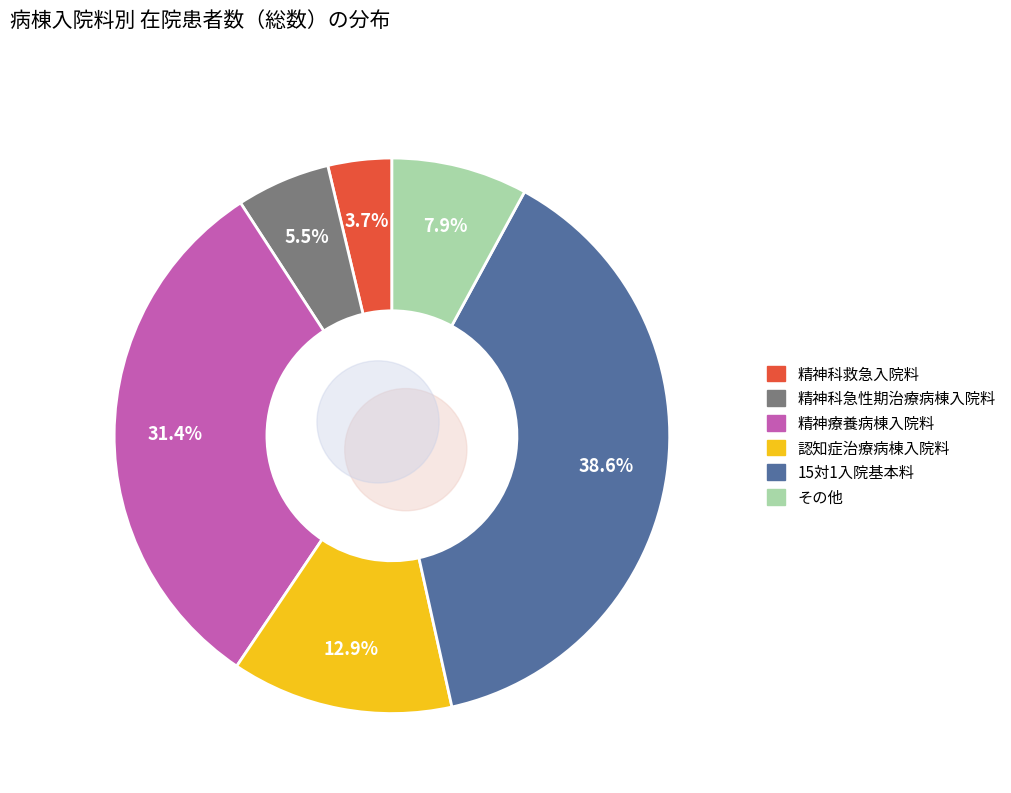

Is there any slice that represents more than half of the pie?

No